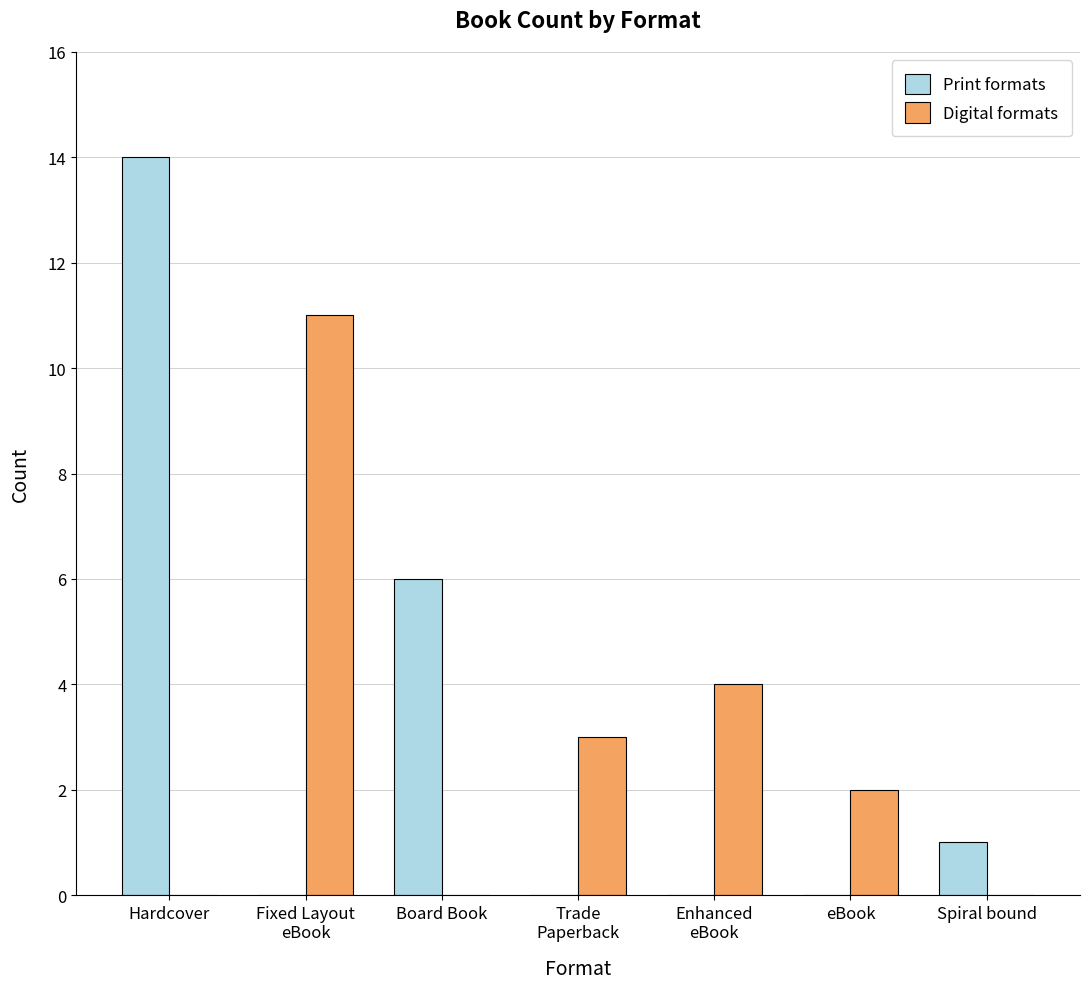

At which category is the sum across all series the highest?

Hardcover